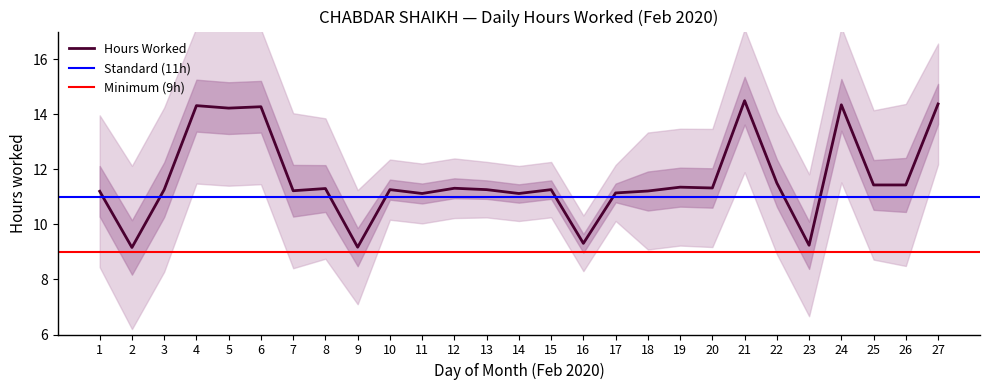

What is the sum of all values?

314.6